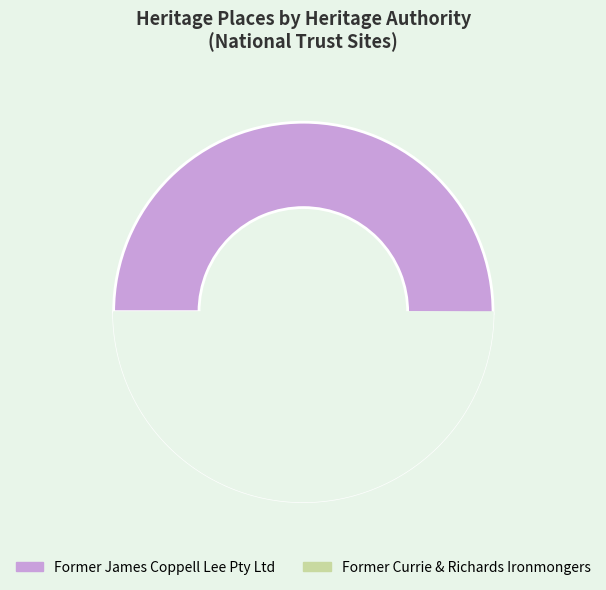

What is the ratio of the value at Former James Coppell Lee Pty Ltd to the value at Former Currie & Richards Ironmongers?

1.0